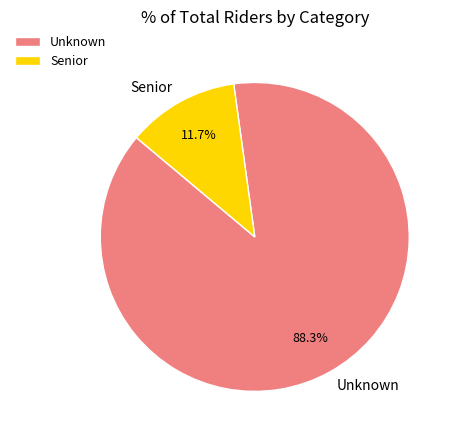

Between Unknown and Senior, which is larger?

Unknown